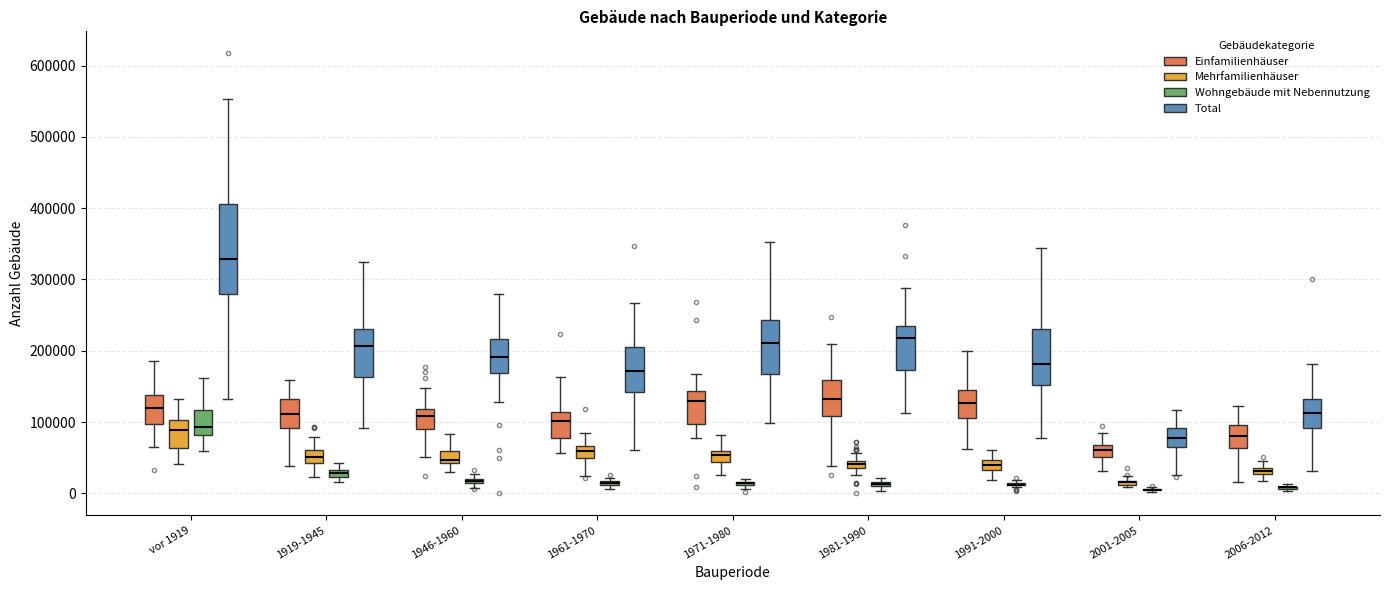

Comparing the boxes themselves (not the whiskers), which one is the tallest?

vor 1919 (Total)